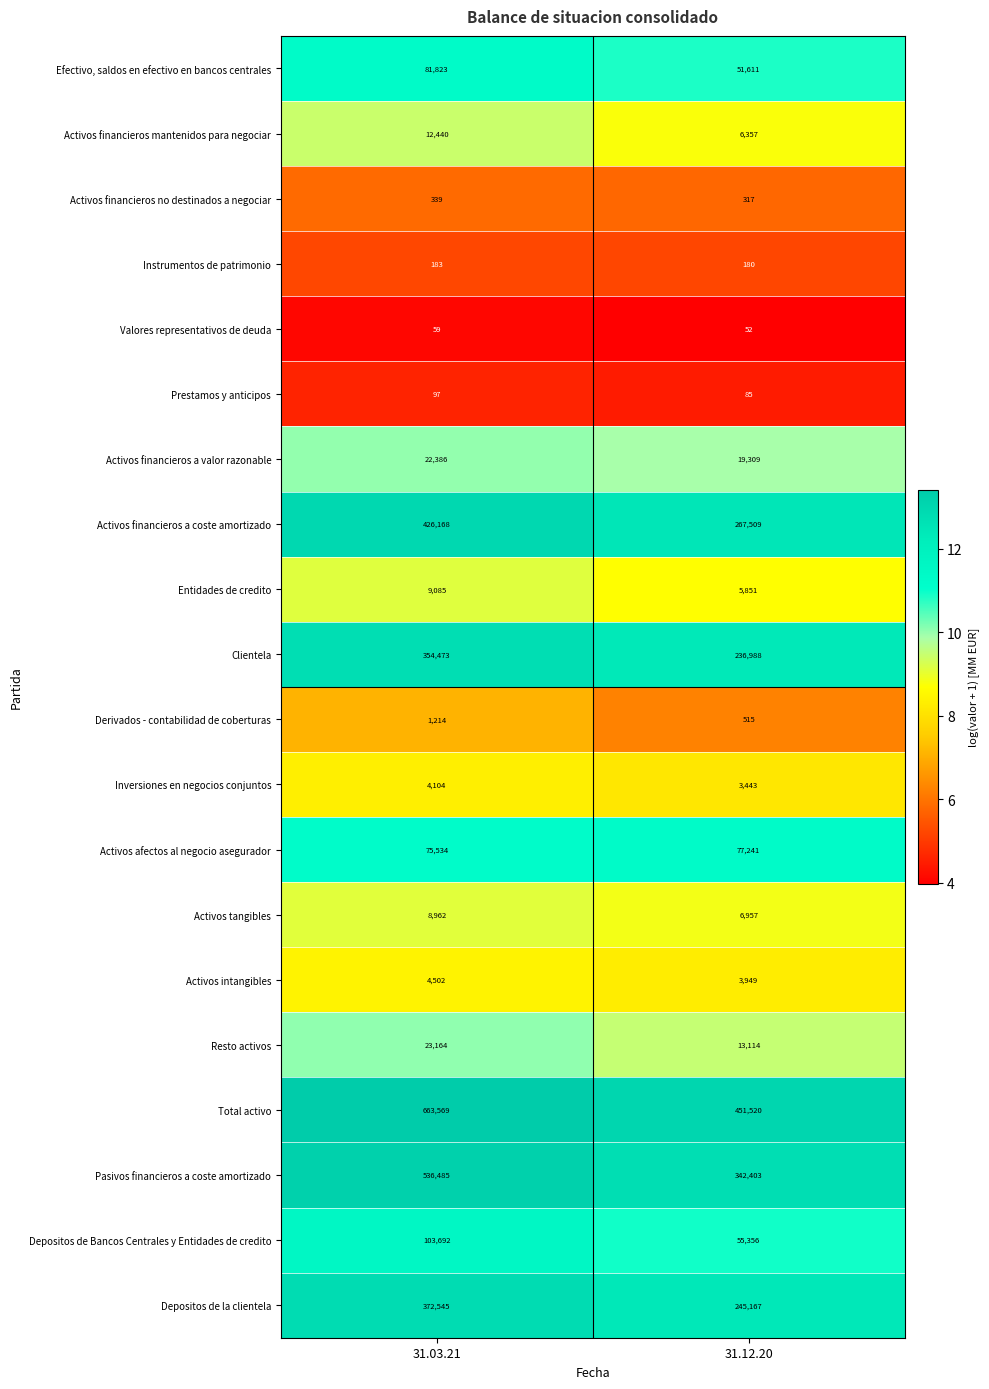

Which series has the largest total across all categories?

Total activo